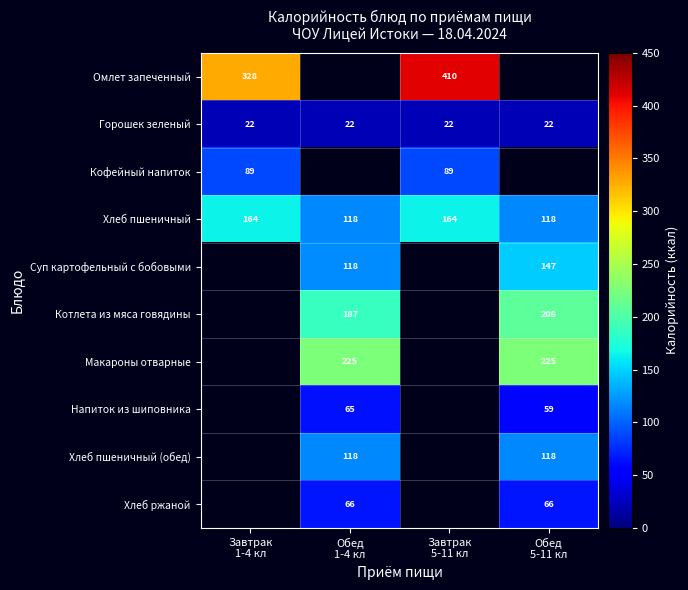

How many data points in Омлет запеченный are less than 410?

1